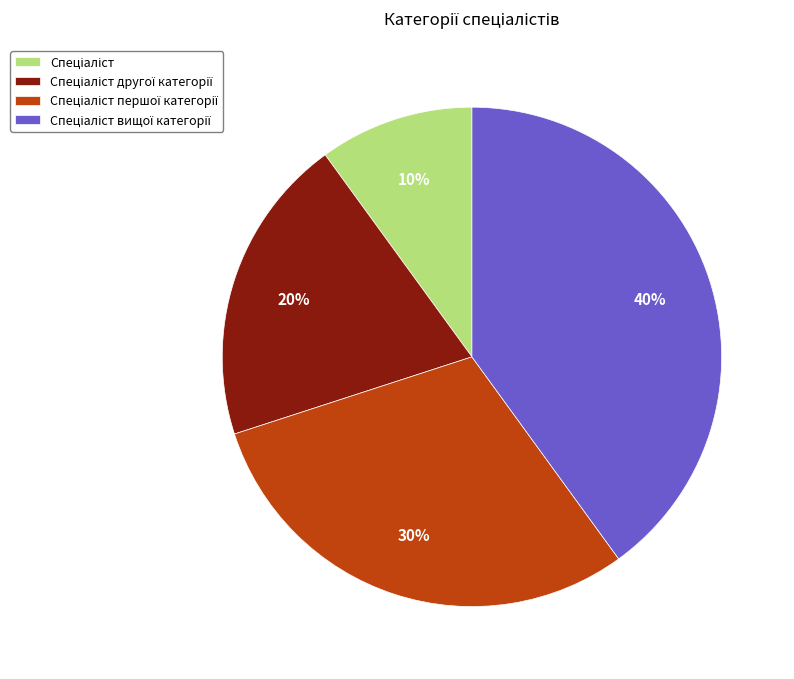

To the nearest percent, what is the difference between the largest and smallest slice percentages?

30%